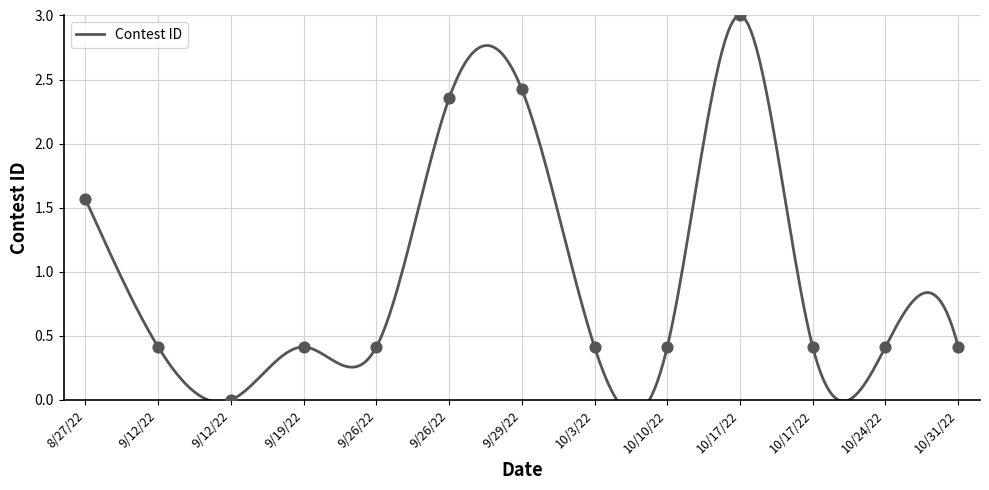

What is the change in value from 8/27/22 to 9/12/22?

-1.2